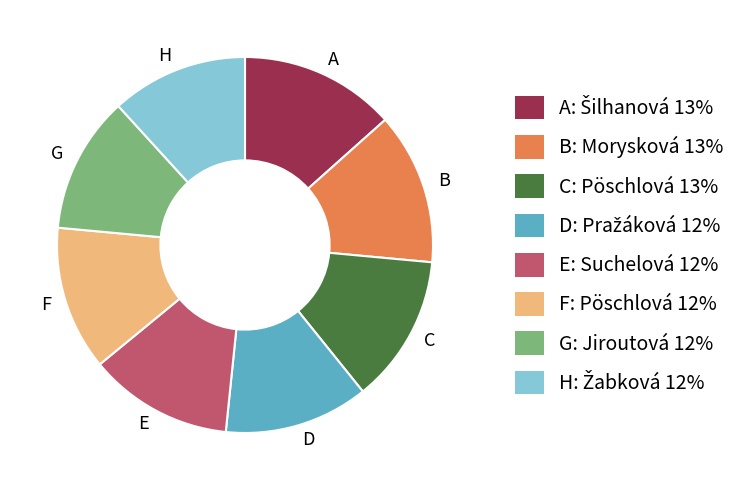

How many slices are in this pie chart?

8